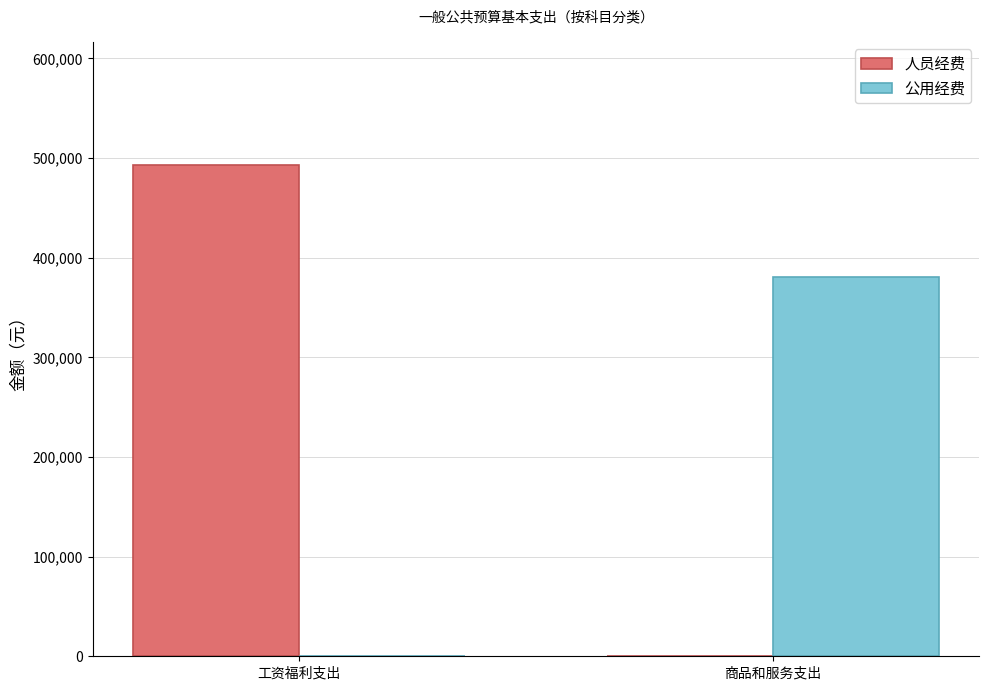

Is it true that 人员经费 equals 297590 at 工资福利支出?

False